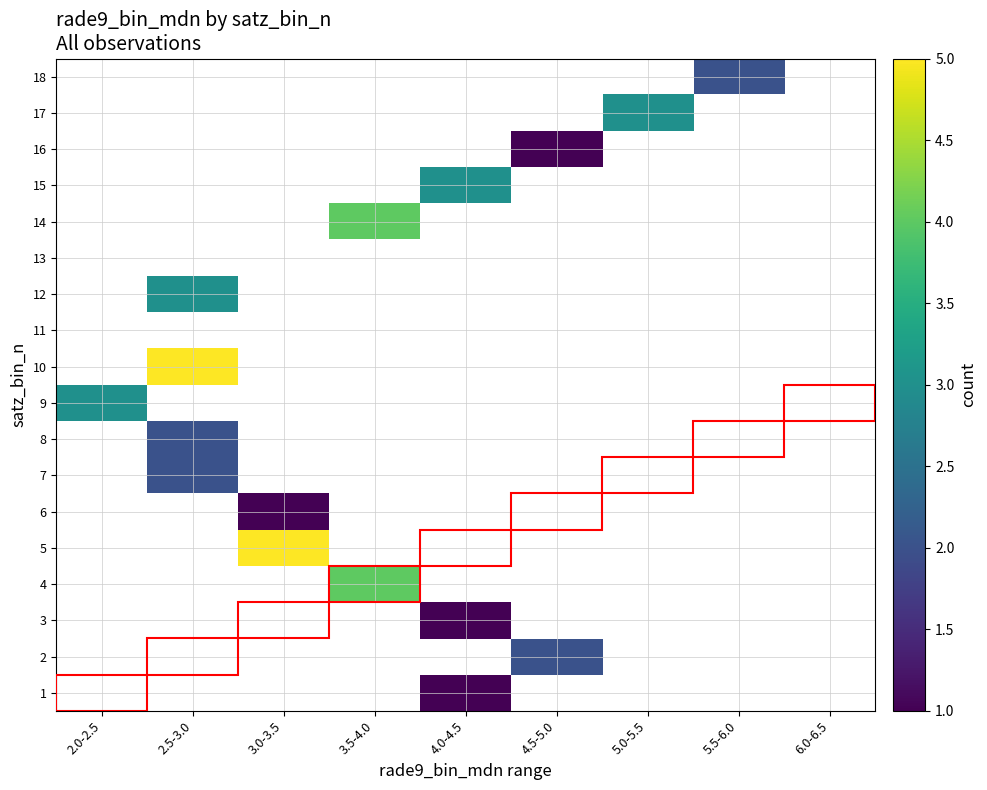

Rank the series by their maximum value, from highest to lowest.

5, 10, 4, 14, 9, 12, 15, 17, 2, 7, 8, 18, 1, 3, 6, 16, 11, 13